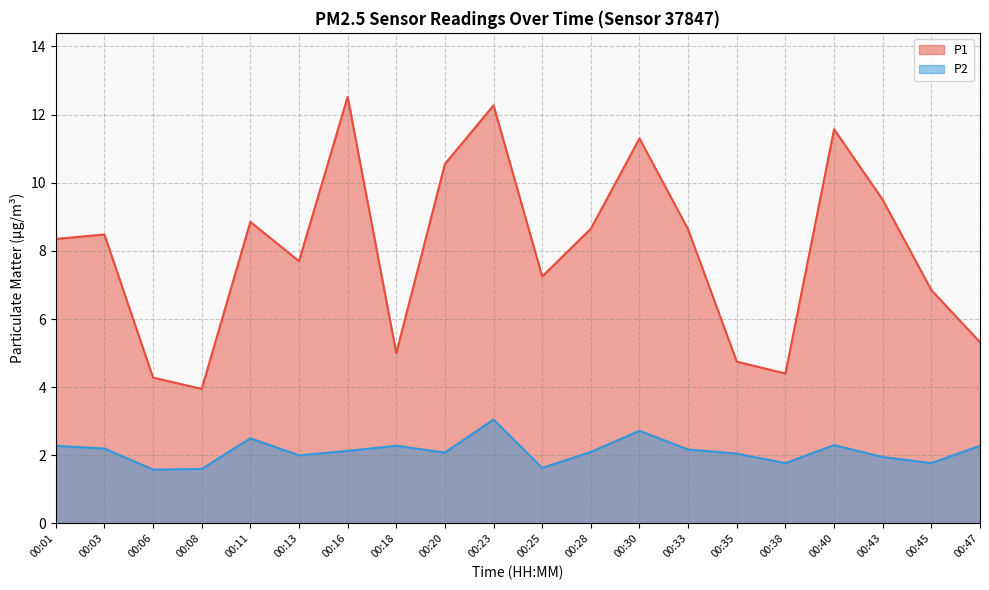

What is the average value of the P2 series?

2.1